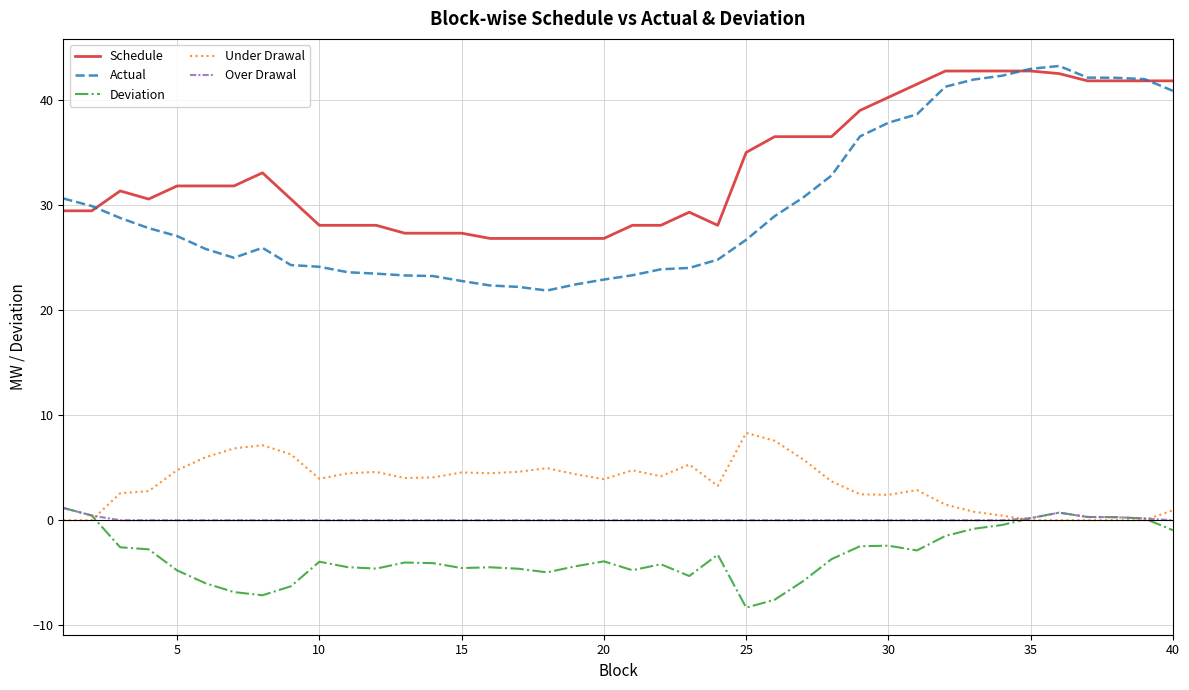

True or false: Actual and Deviation cross at least once.

False